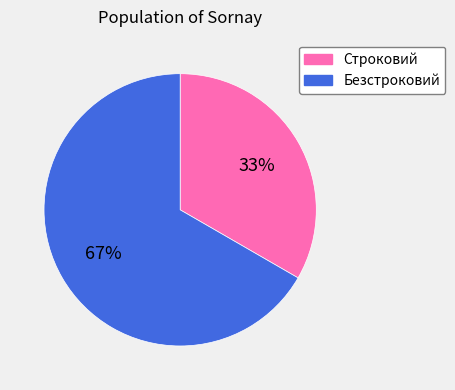

Is the sum of Безстроковий and Строковий greater than half?

Yes